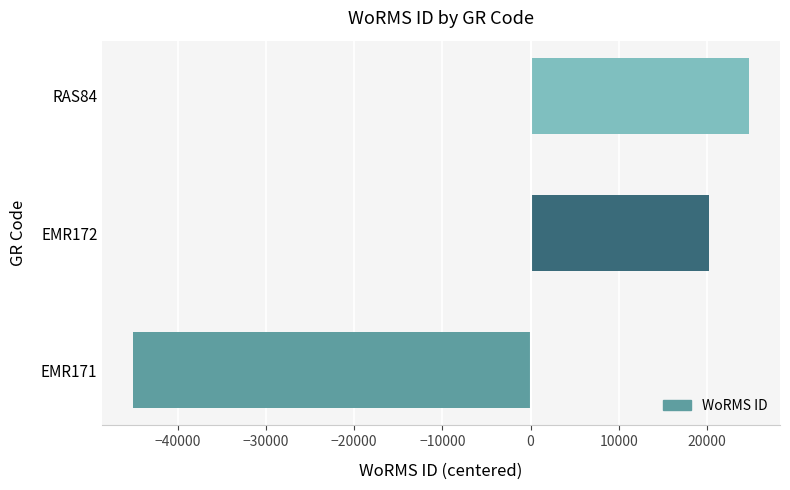

What value does the data have at EMR172?

20268.3